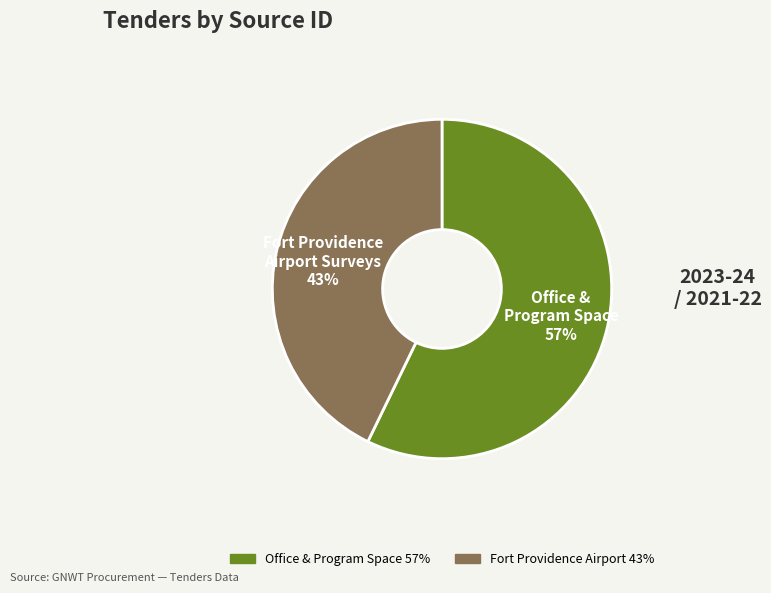

To the nearest percent, what is the average slice percentage?

50%